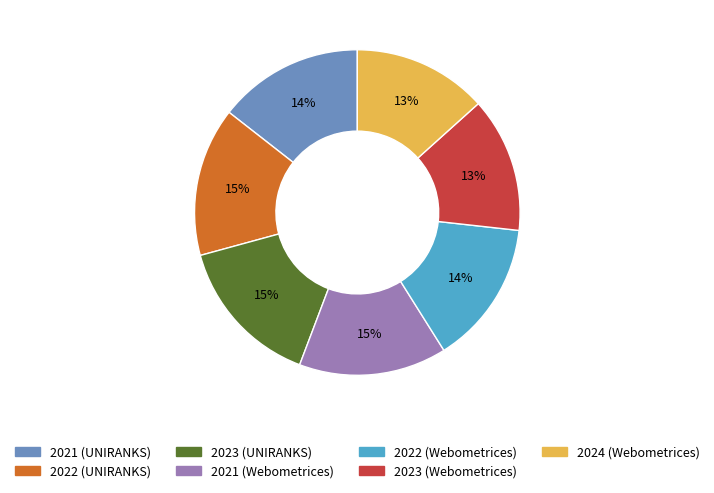

Do 2021 (UNIRANKS) and 2024 (Webometrices) together represent more than half of the pie?

No